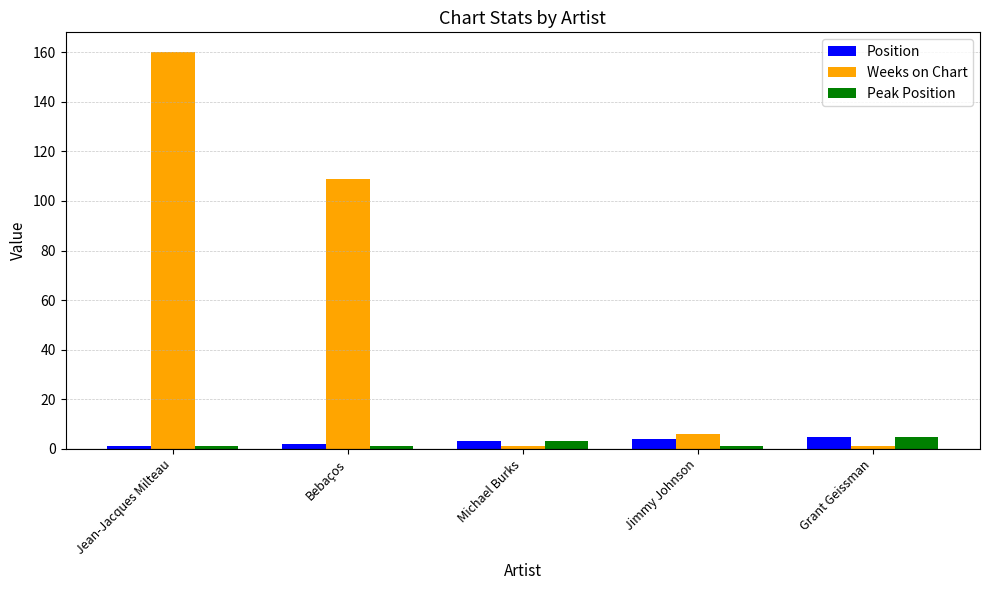

What is the total value across all series at Grant Geissman?

11